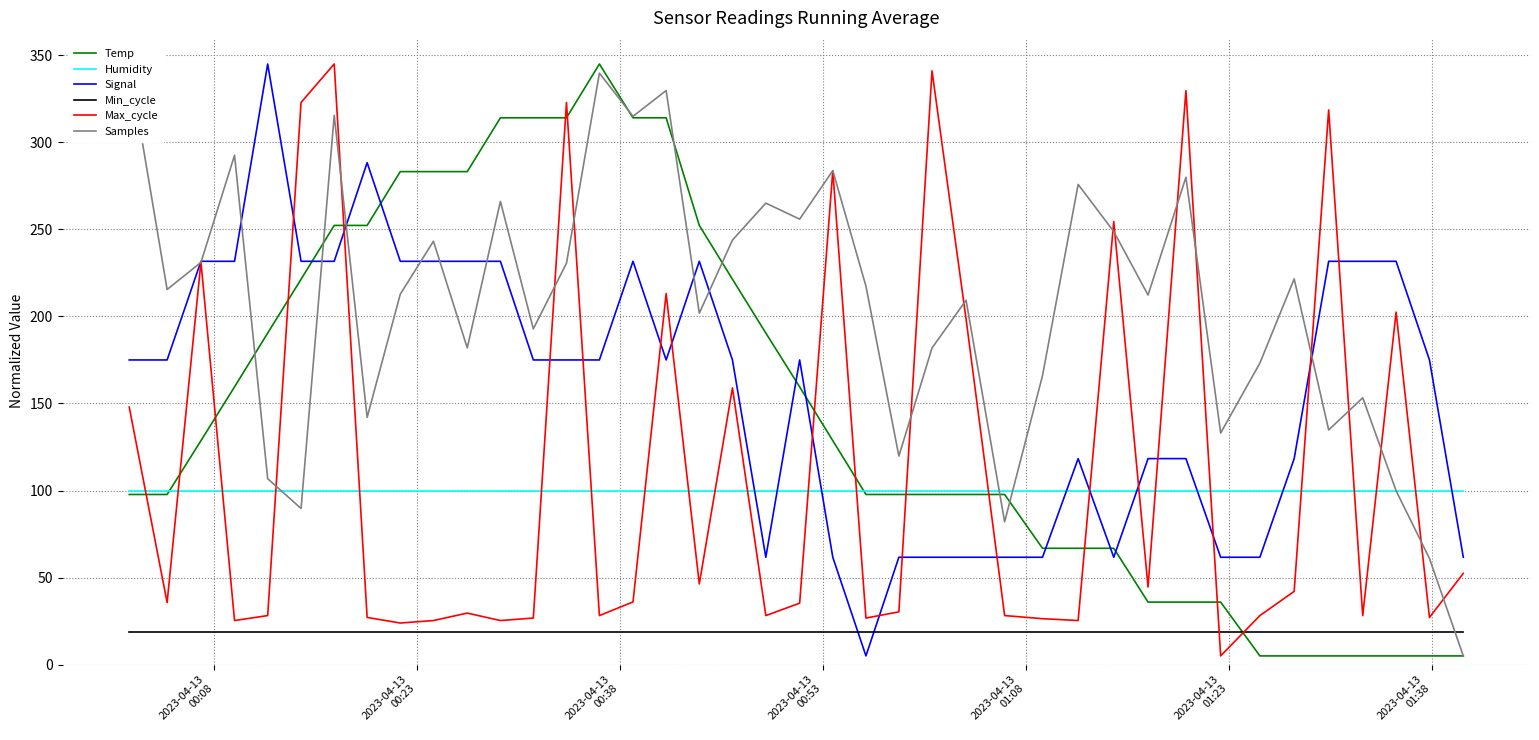

List the series in order of their peak value, lowest first.

Min_cycle, Humidity, Temp, Signal, Max_cycle, Samples